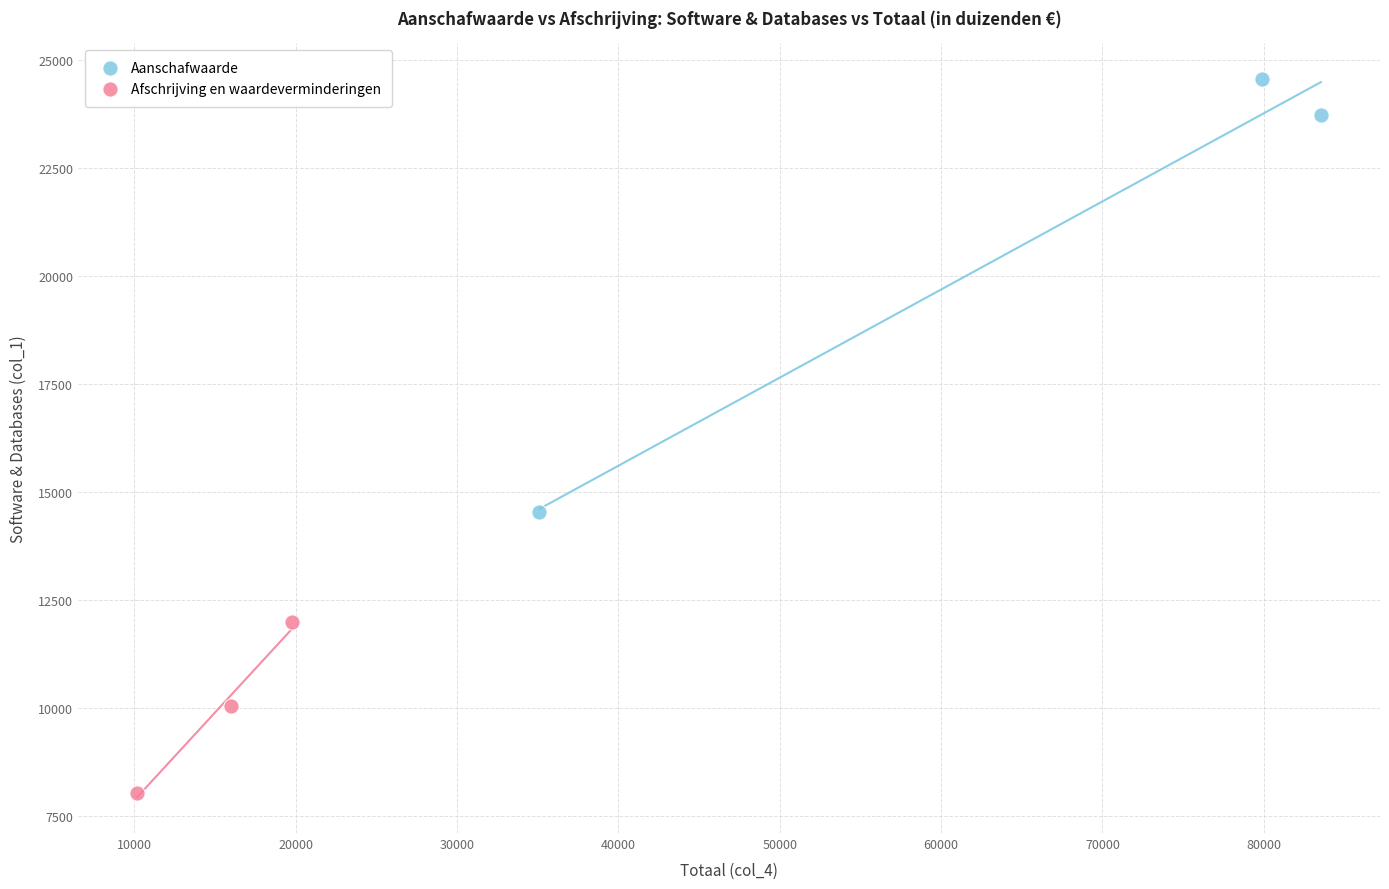

Which series has the widest spread of Y values?

Aanschafwaarde